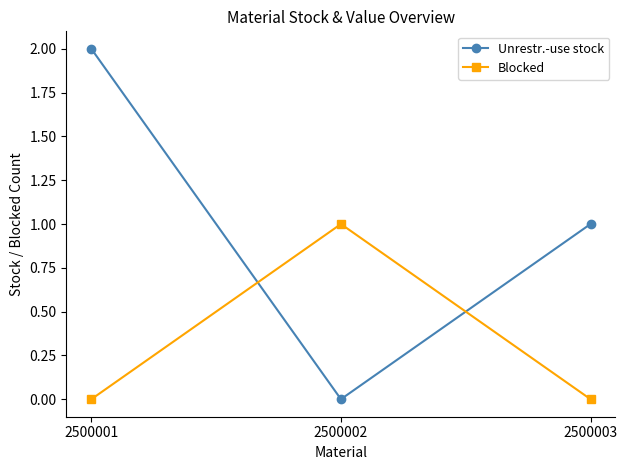

Which series has the widest spread of values?

Unrestr.-use stock